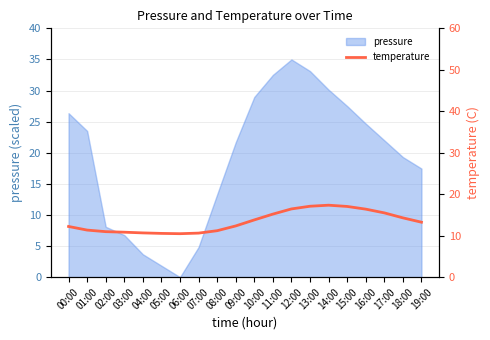

Reading left to right, extract all data points from this chart.

12.2	11.3	11.0	10.8	10.7	10.6	10.5	10.6	11.2	12.3	13.8	15.2	16.4	17.1	17.4	17.1	16.4	15.5	14.3	13.2